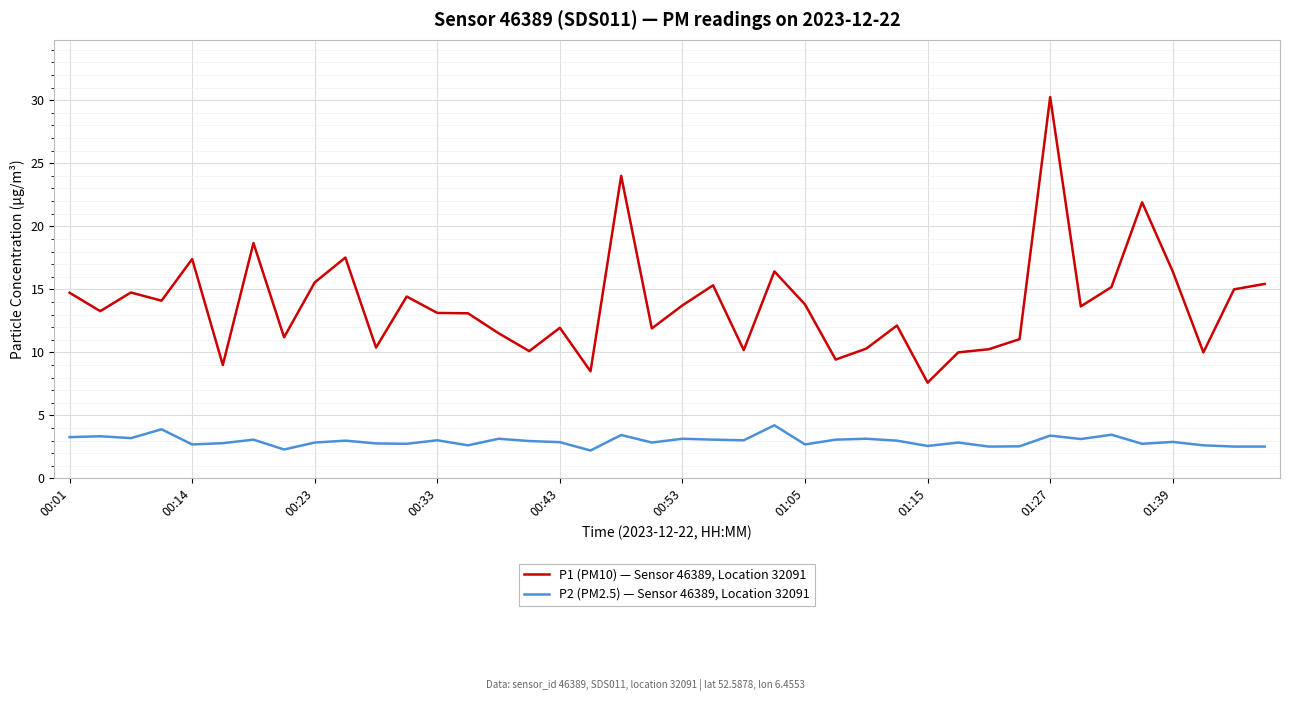

What is the minimum value shown in the chart?

2.2